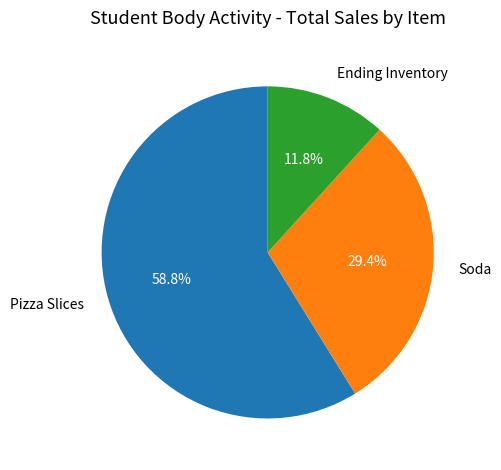

Combined, do Pizza Slices and Ending Inventory account for over 50%?

Yes